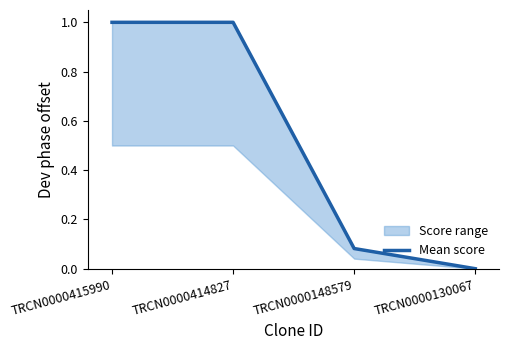

How many values are above zero?

3